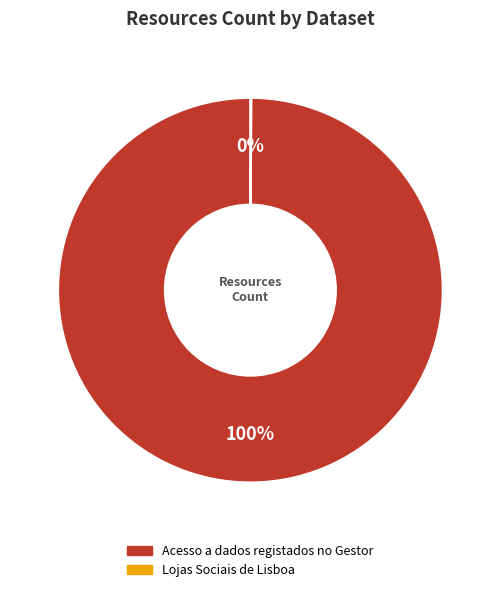

True or false: Acesso a dados registados no Gestor accounts for 87% of the total.

False